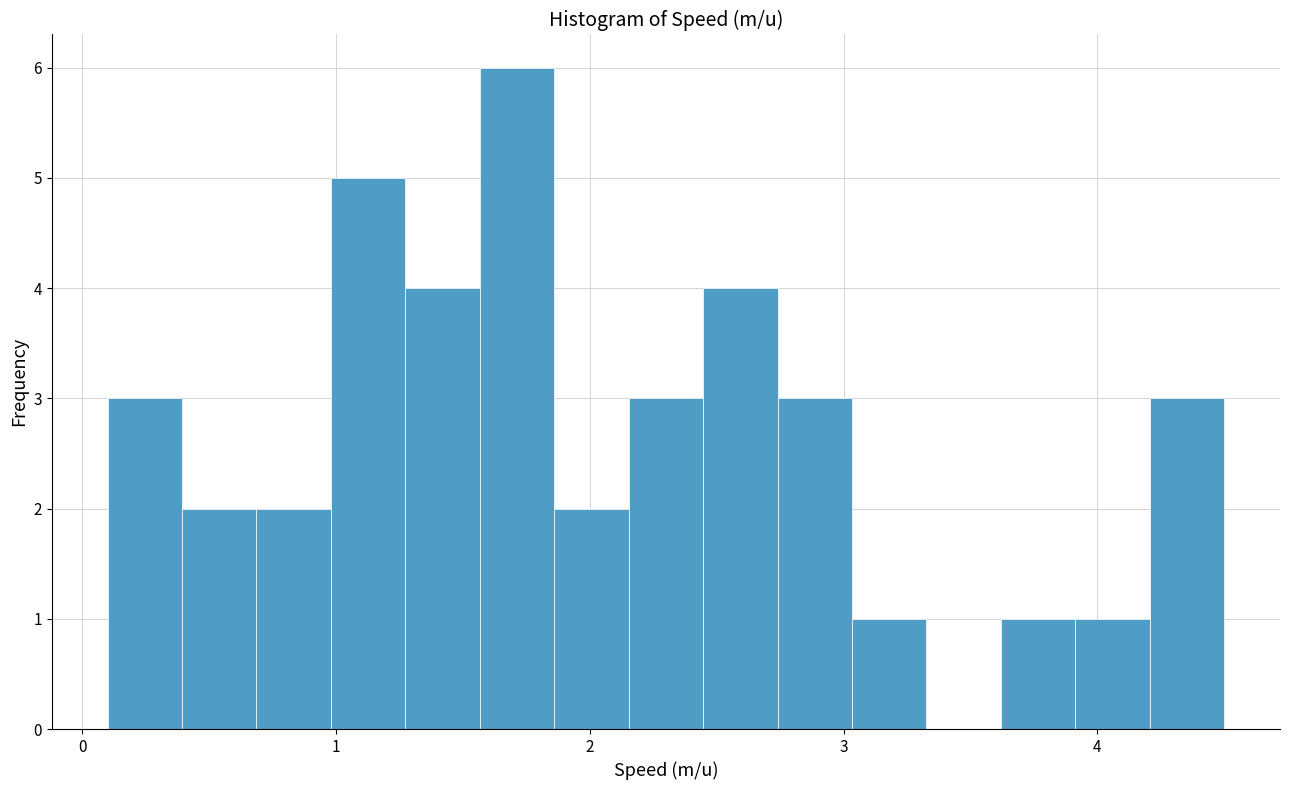

Read against the x-axis, roughly where is the centre of the tallest bar?

1.7